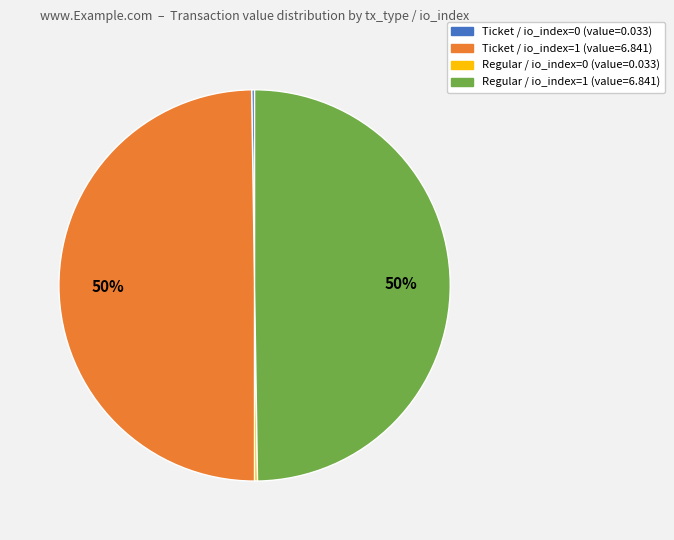

The Regular / io_index=1 slice represents 64% of the pie. True or false?

False